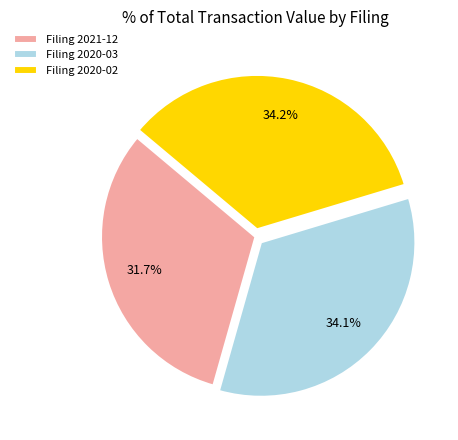

What is the ratio of the value at Filing 2020-03 to the value at Filing 2021-12?

1.1